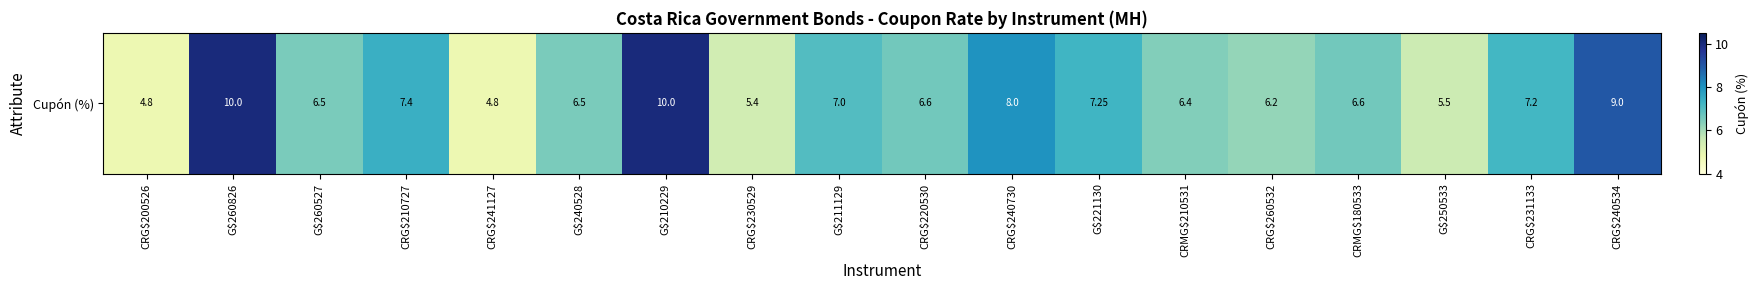

Reading left to right, extract all data points from this chart.

4.8	10.0	6.5	7.4	4.8	6.5	10.0	5.4	7.0	6.6	8.0	7.2	6.4	6.2	6.6	5.5	7.2	9.0